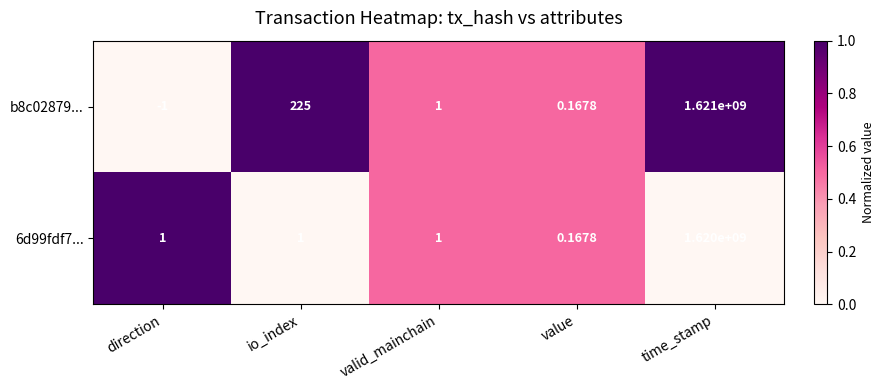

Rank the series by their average value, from highest to lowest.

b8c02879..., 6d99fdf7...